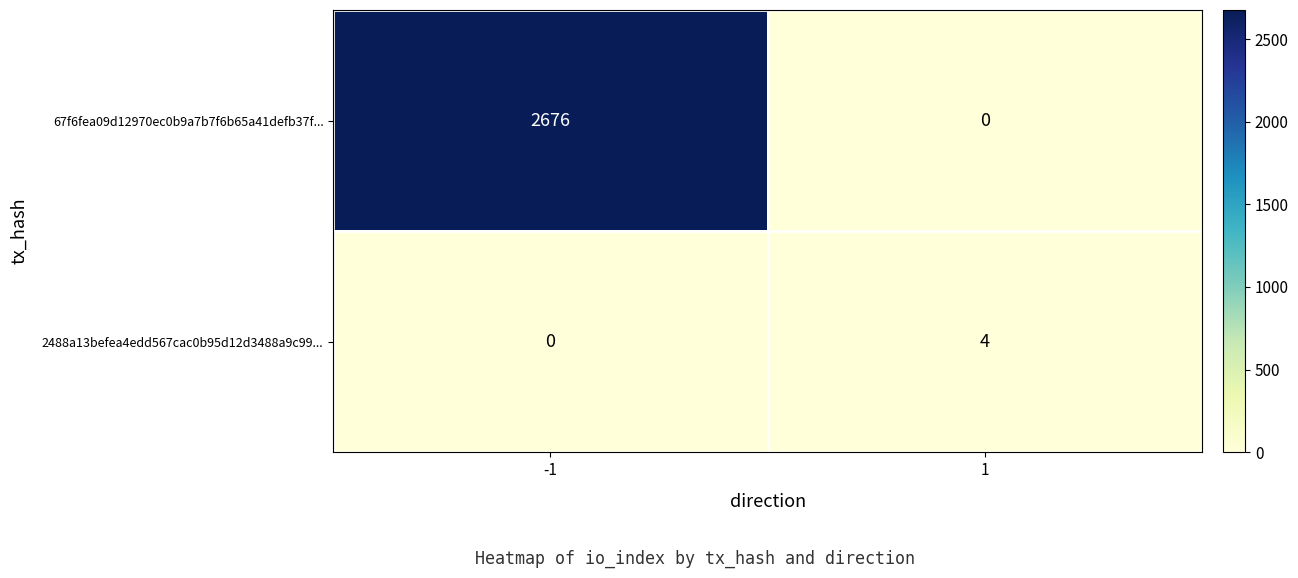

What is the spread (max minus min) of values at 1?

4